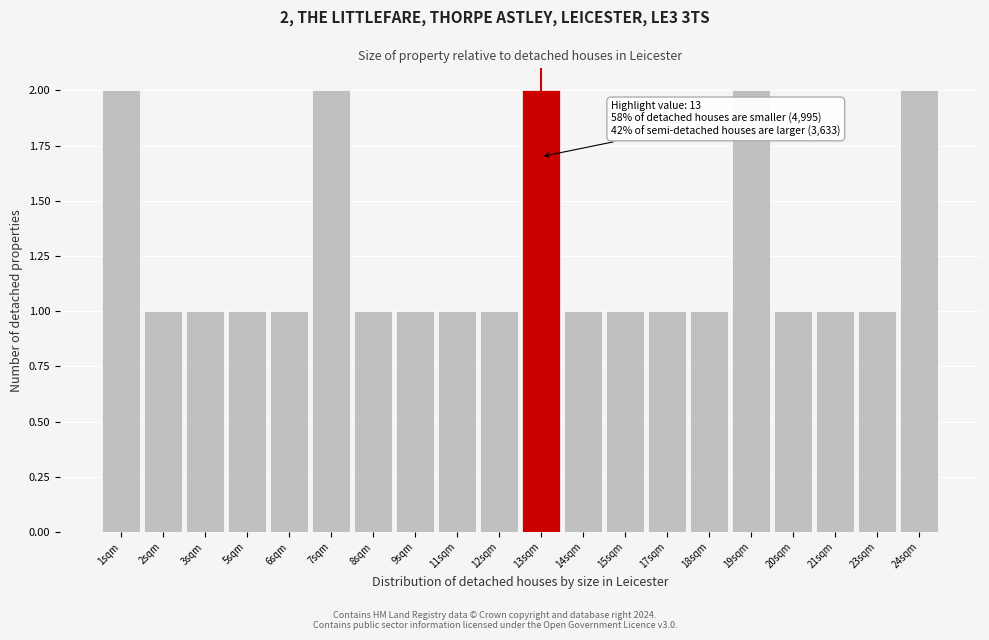

Reading left to right, what are all the values shown in this chart?

1sqm=2	2sqm=1	3sqm=1	5sqm=1	6sqm=1	7sqm=2	8sqm=1	9sqm=1	11sqm=1	12sqm=1	13sqm=2	14sqm=1	15sqm=1	17sqm=1	18sqm=1	19sqm=2	20sqm=1	21sqm=1	23sqm=1	24sqm=2